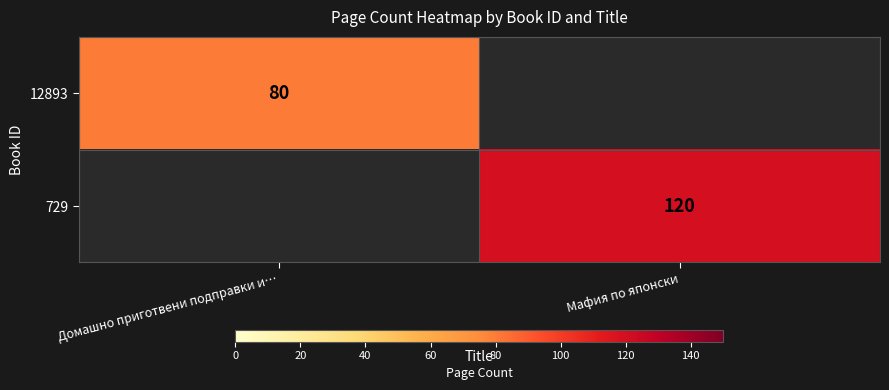

At which category is the sum across all series the highest?

Мафия по японски